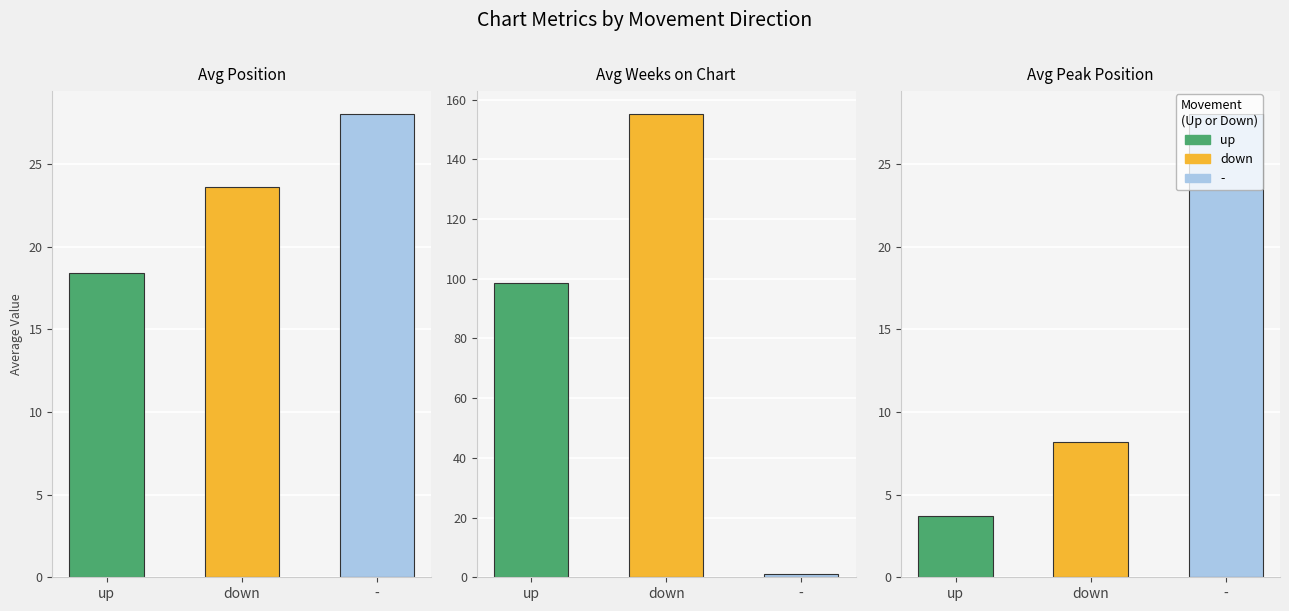

At which label does up reach its minimum?

2